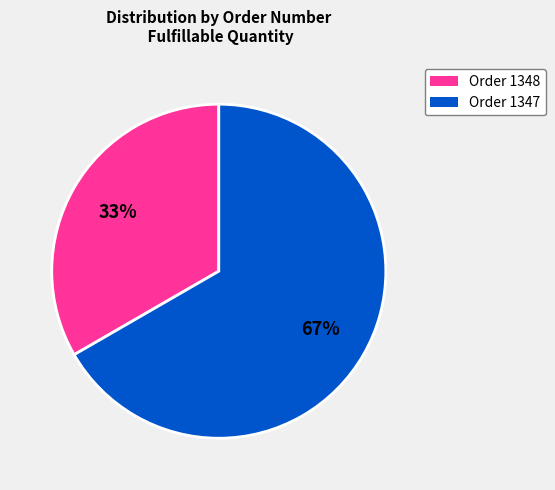

Does any single category account for the majority?

Yes